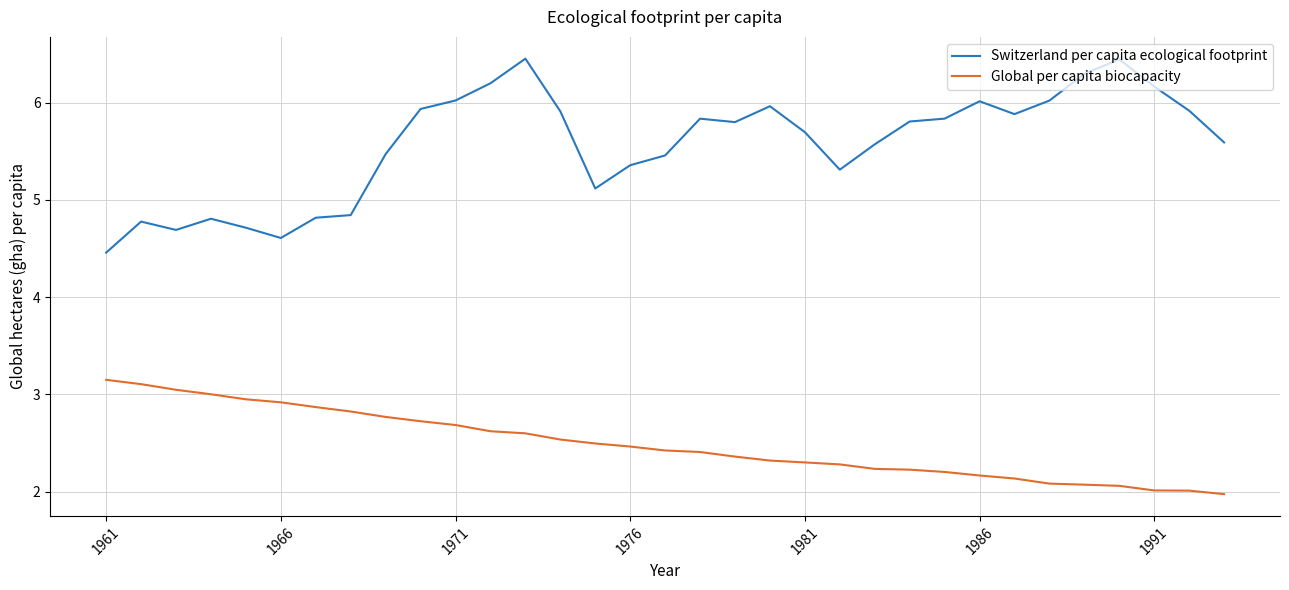

How many distinct data groups are displayed?

2